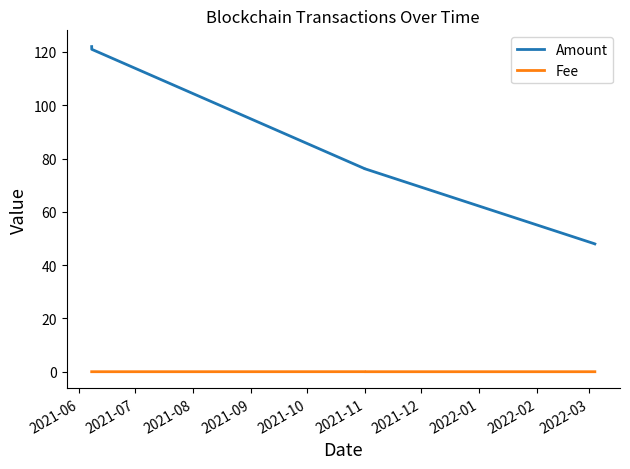

At how many categories does at least one series exceed 31?

8